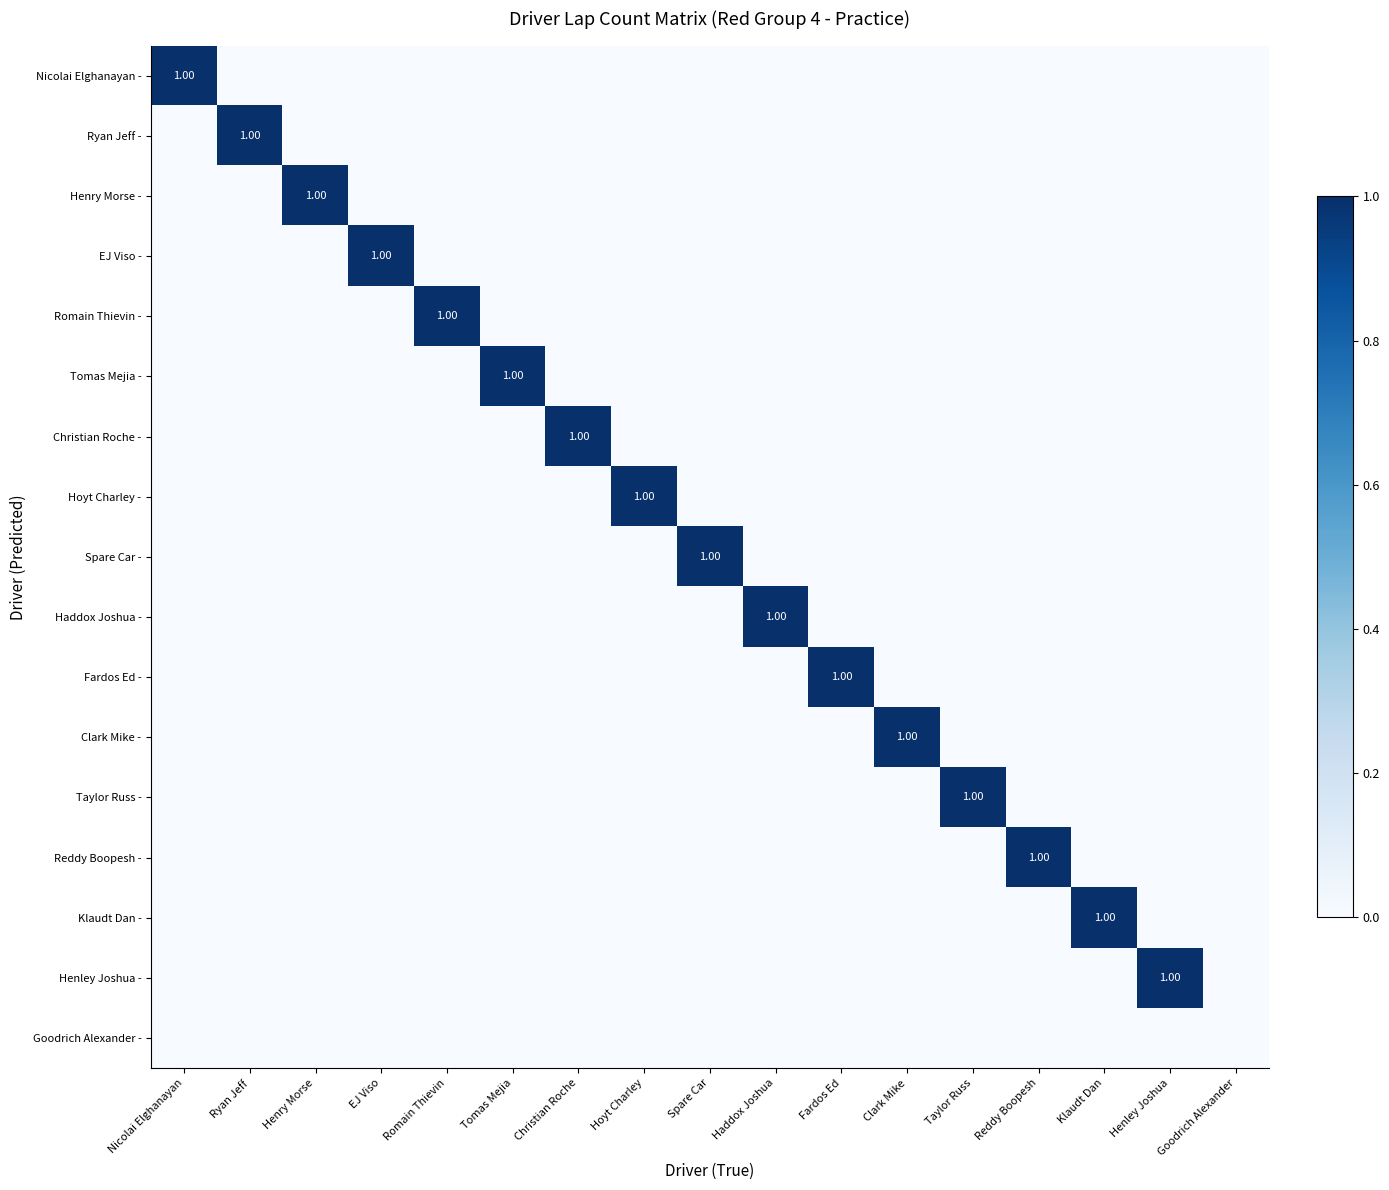

How many Haddox Joshua - values are between 0 and 1?

17